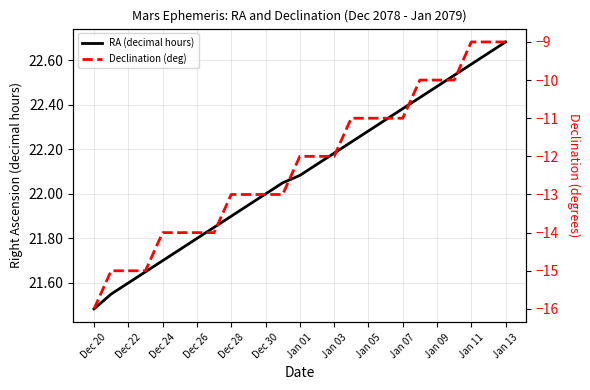

True or false: RA (decimal hours) and Declination (deg) intersect in this chart.

False